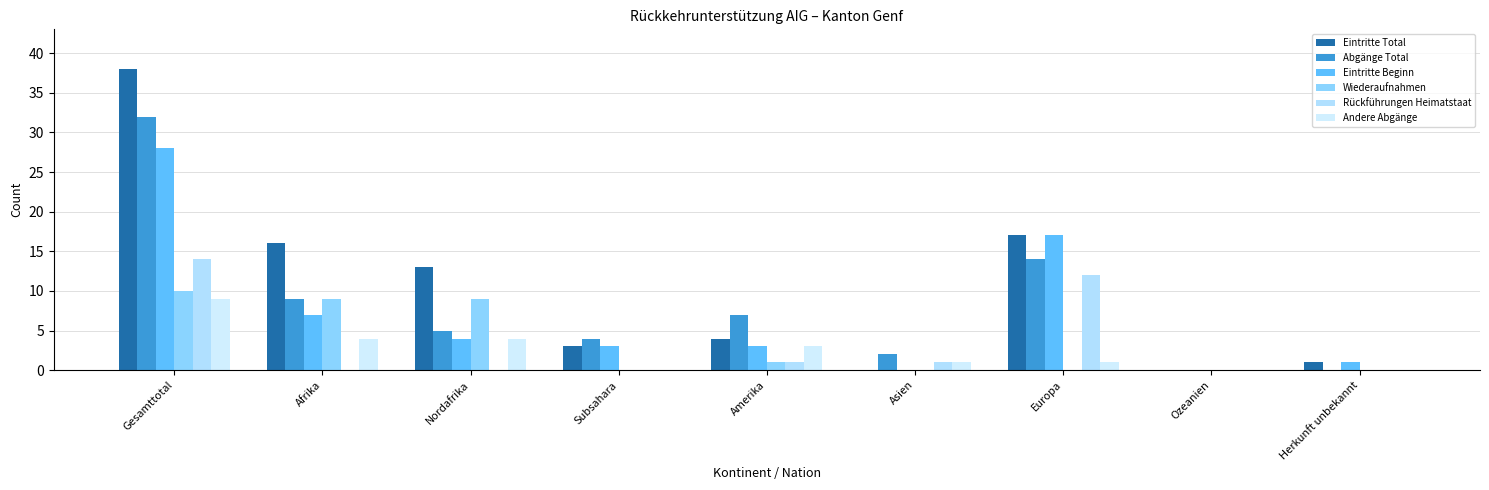

At which label does Eintritte Beginn first exceed 3?

Gesamttotal